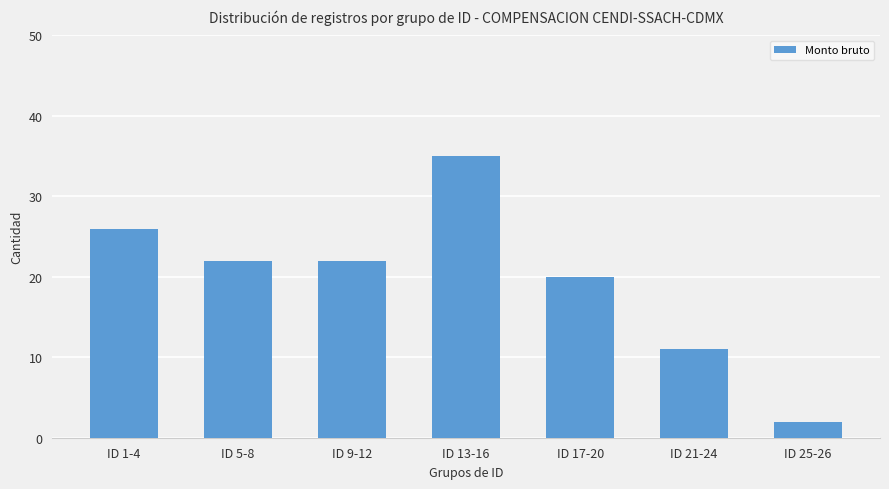

Which has a higher value, ID 25-26 or ID 13-16?

ID 13-16